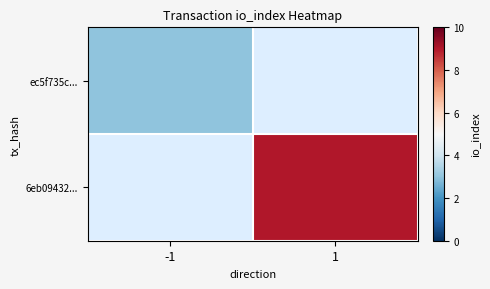

Count the number of data series in this chart.

2